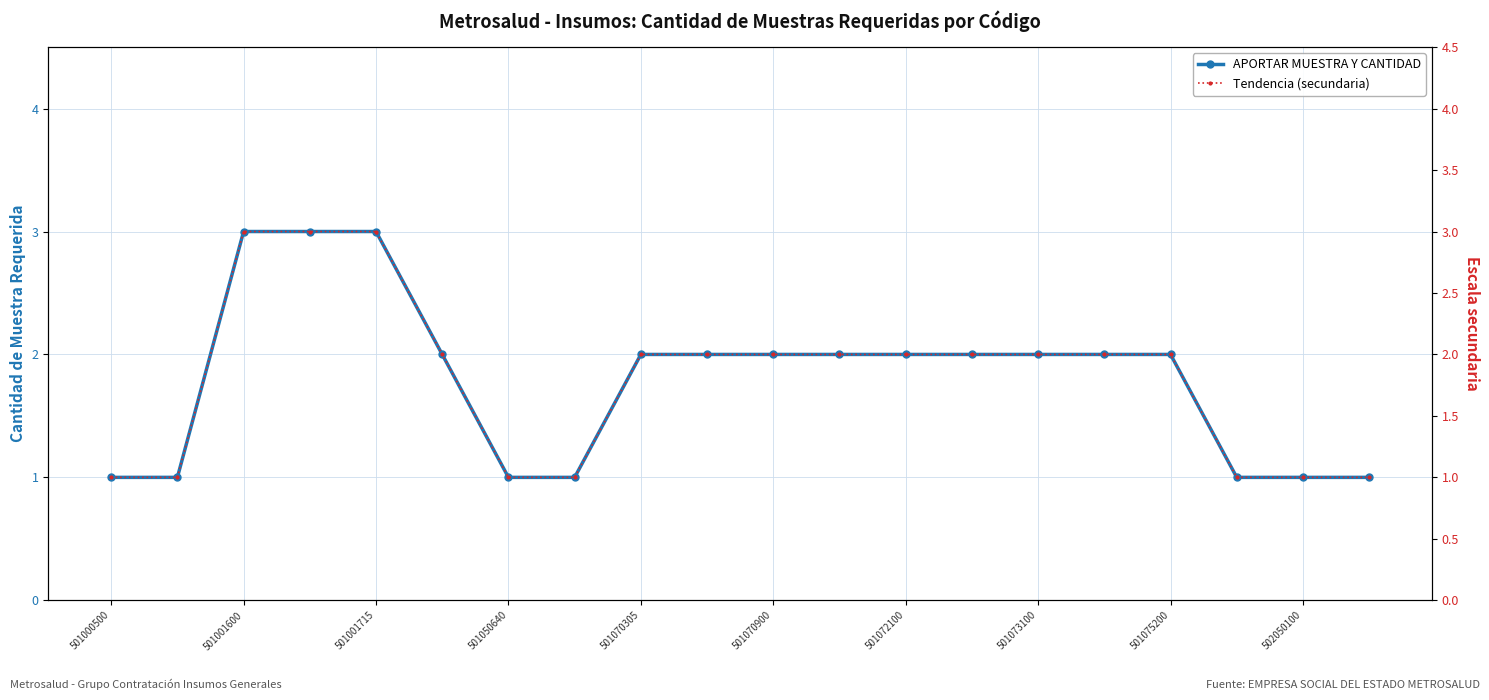

True or false: Tendencia (secundaria) and APORTAR MUESTRA Y CANTIDAD cross at least once.

False